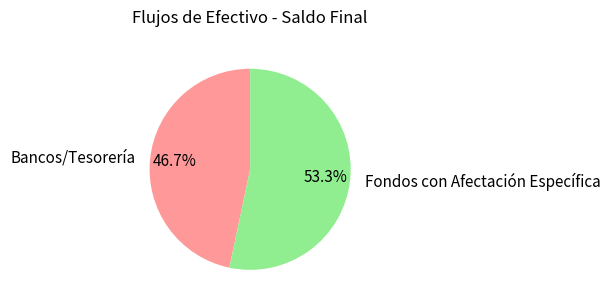

Approximately how many times larger is the value at Fondos con Afectación Específica compared to Bancos/Tesorería?

1.1